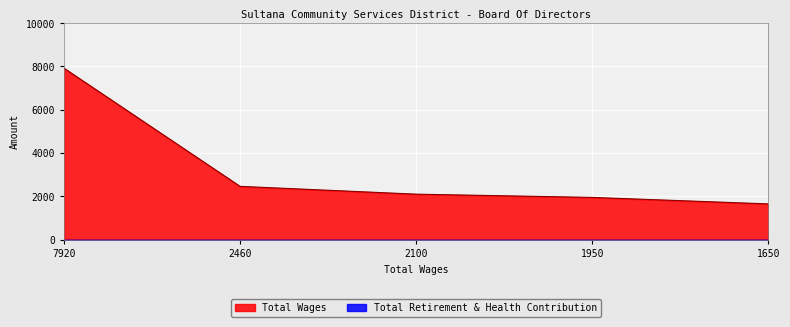

How many data points are less than 2100?

2